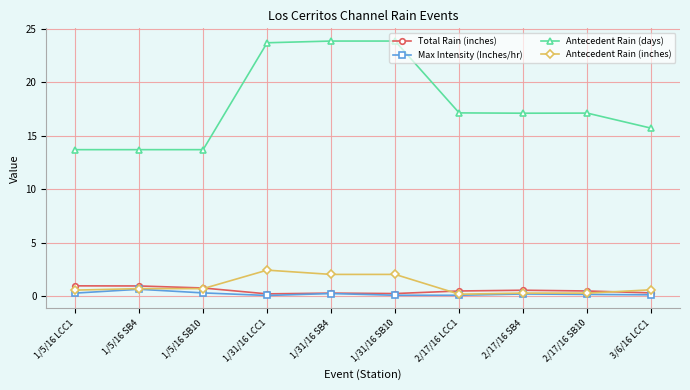

True or false: Antecedent Rain (inches) and Antecedent Rain (days) cross at least once.

False